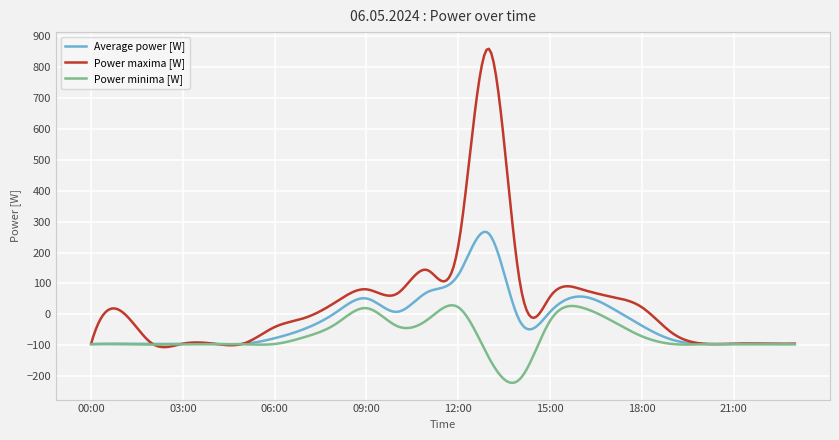

Which series has the largest range (max minus min)?

Power maxima [W]